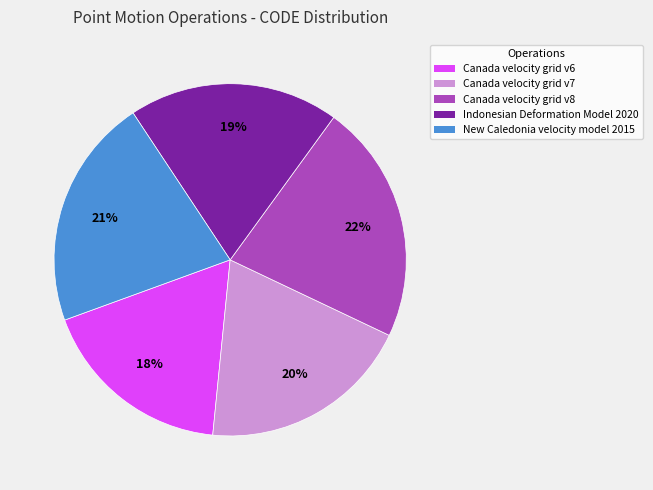

What is the smallest slice in the pie chart?

Canada velocity grid v6